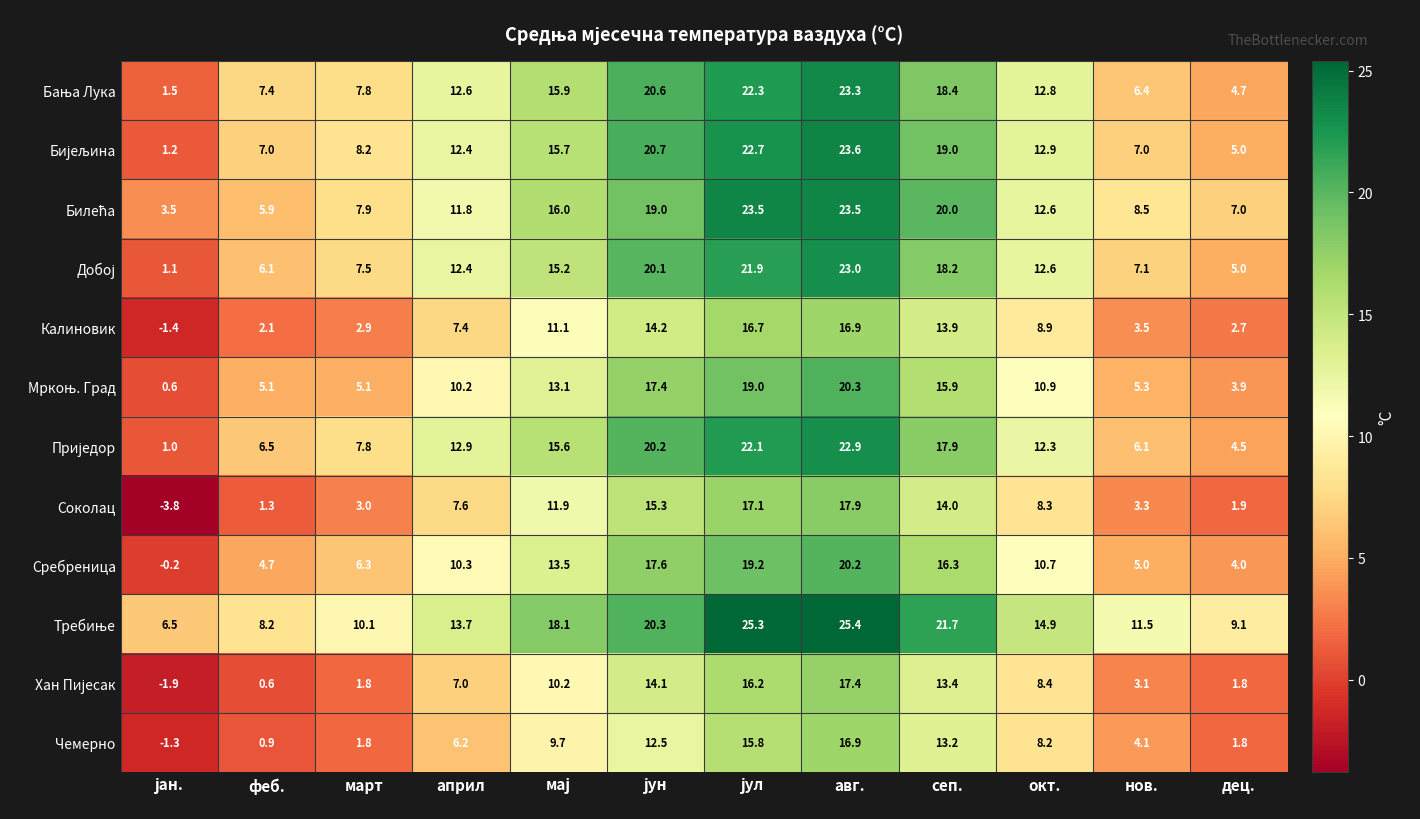

At which label is Чемерно closest to 7?

април